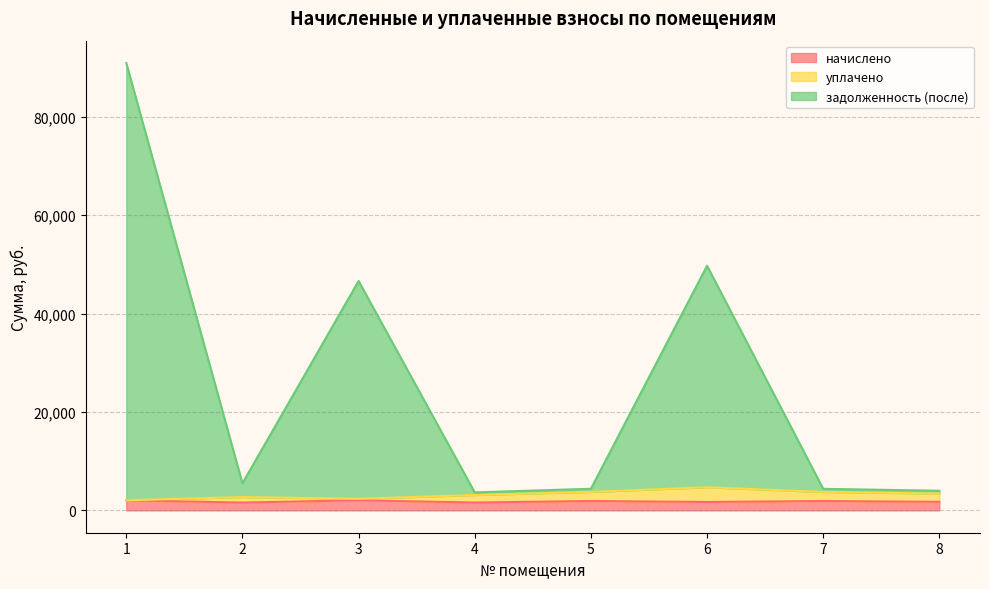

What is the value of the задолженность (после) point at the 4th from the left?

3651.2